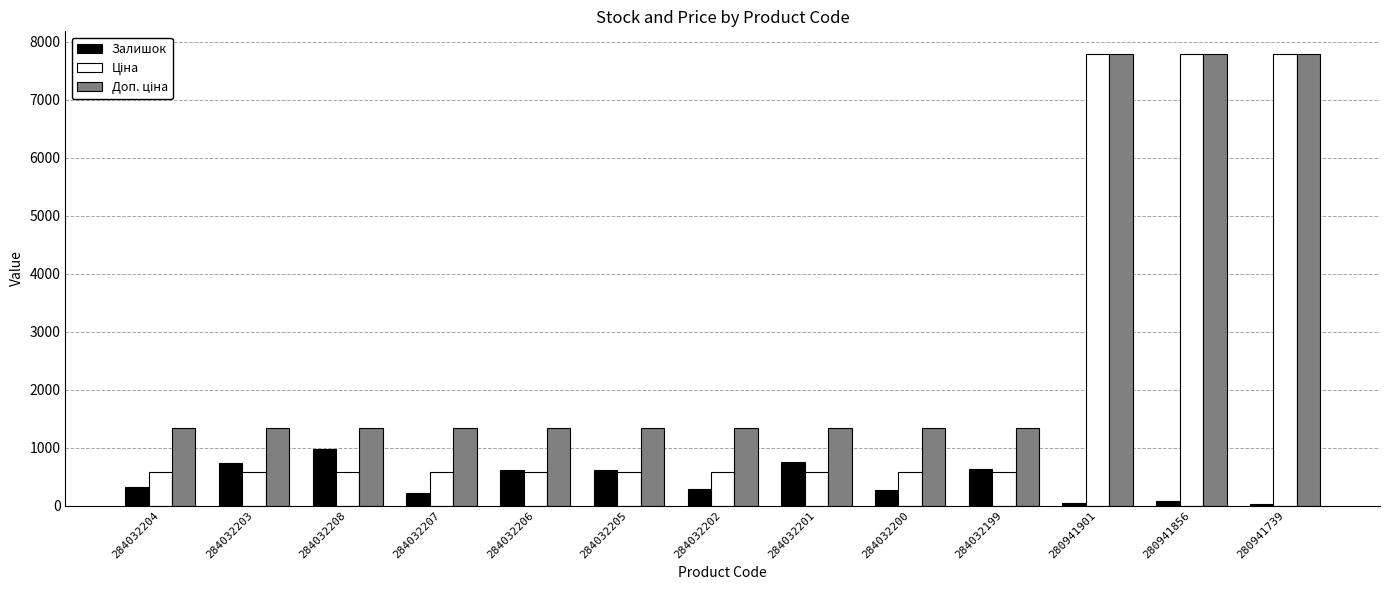

Are the bars grouped side by side (vs. stacked)?

Yes